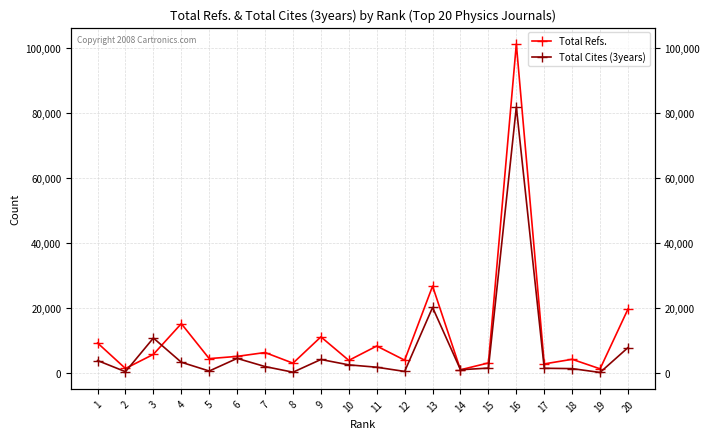

Is it true that Total Cites (3years) equals 281 at 19?

True